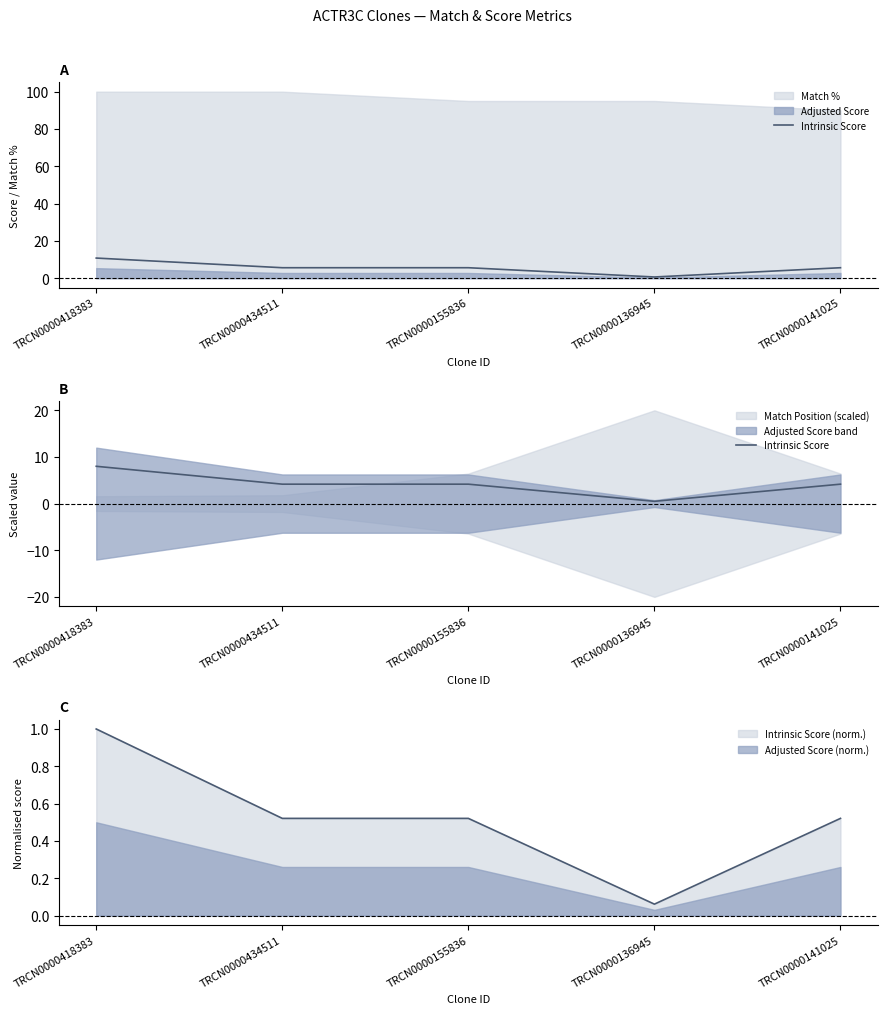

How many lines are shown in the chart?

1